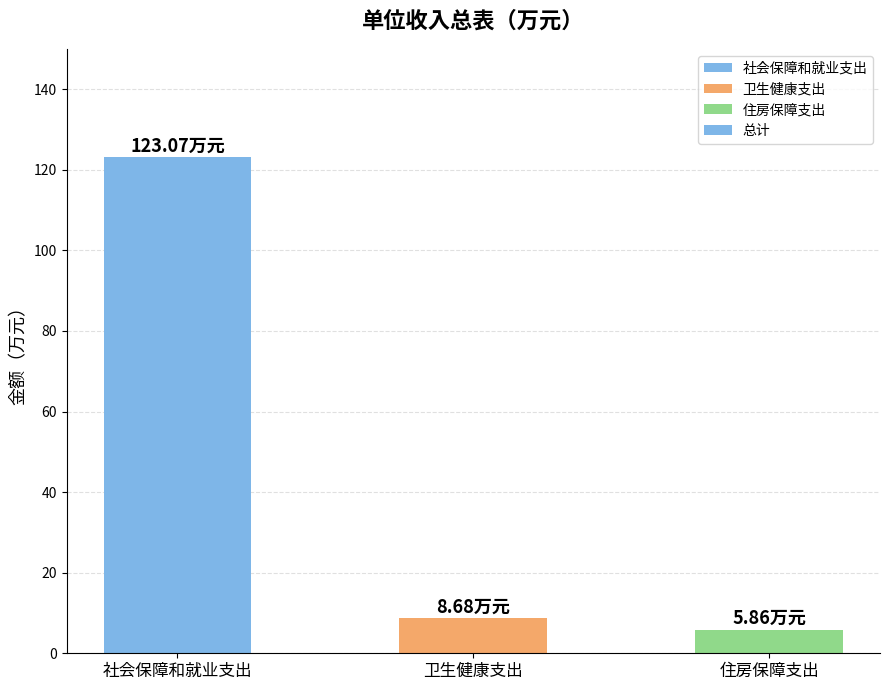

The chart shows a value of 5.9 at 住房保障支出. True or false?

True